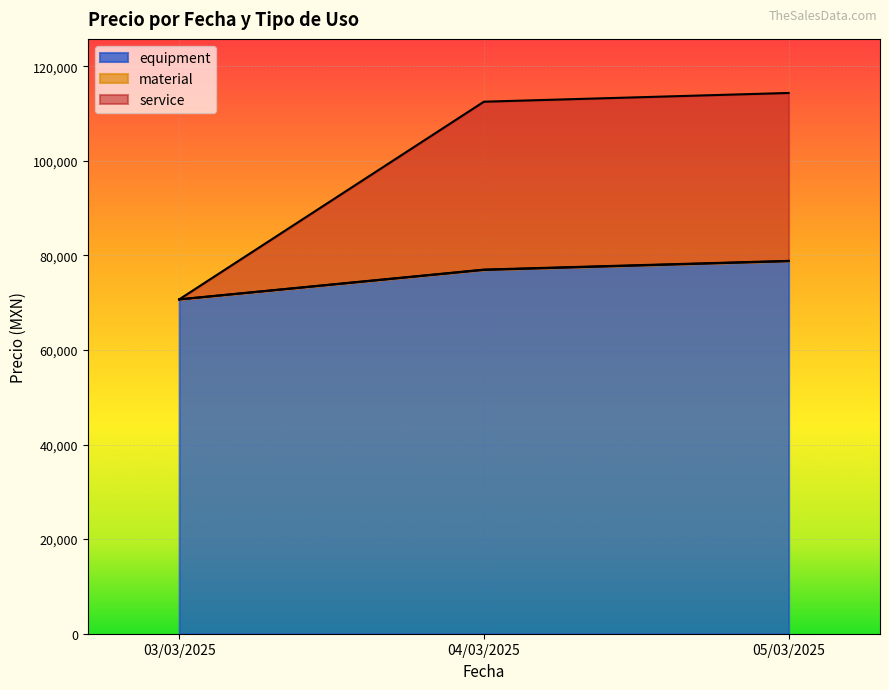

At which label is equipment closest to 74737?

04/03/2025